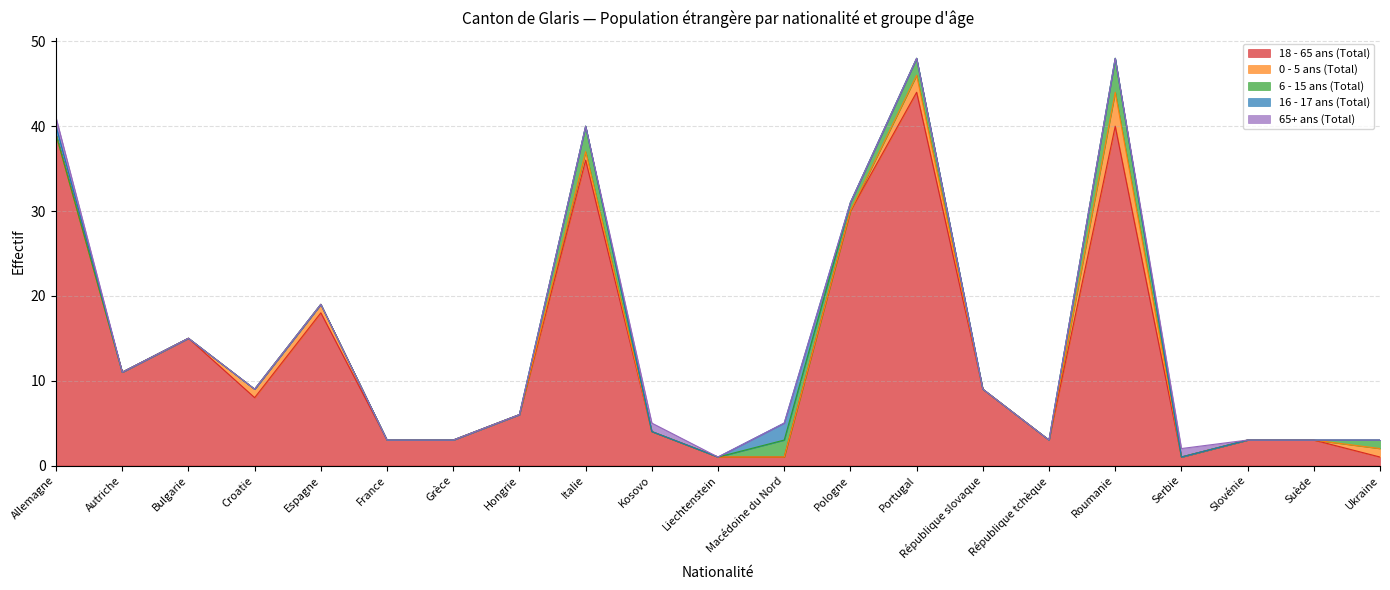

The value of 16 - 17 ans (Total) at République slovaque is 0. True or false?

True